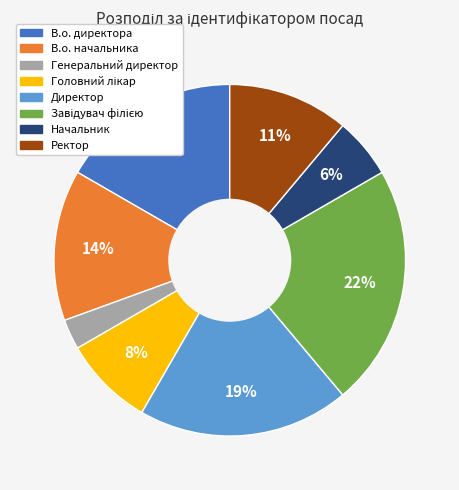

Which category has the smallest portion of the pie?

Генеральний директор